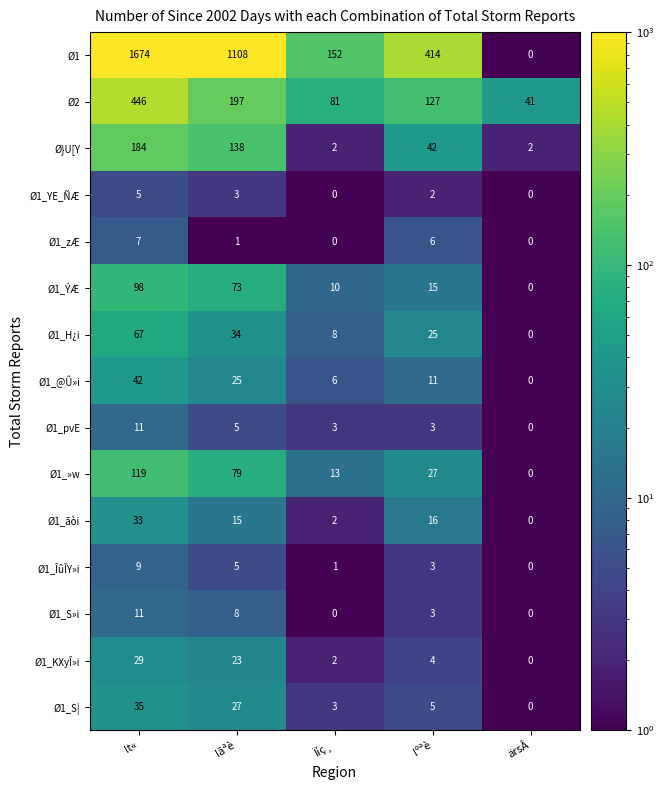

What is the highest value of the Ø1_zÆ series?

7